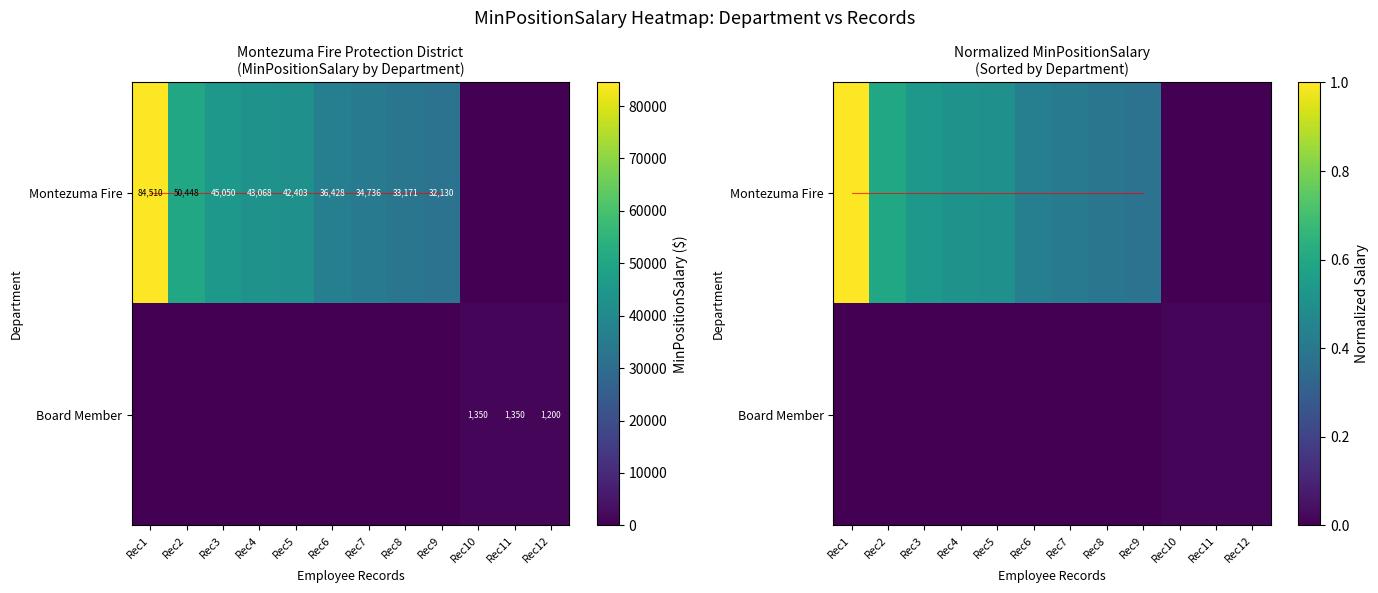

Rank the series at Rec1 from lowest to highest value.

Board Member, Montezuma Fire